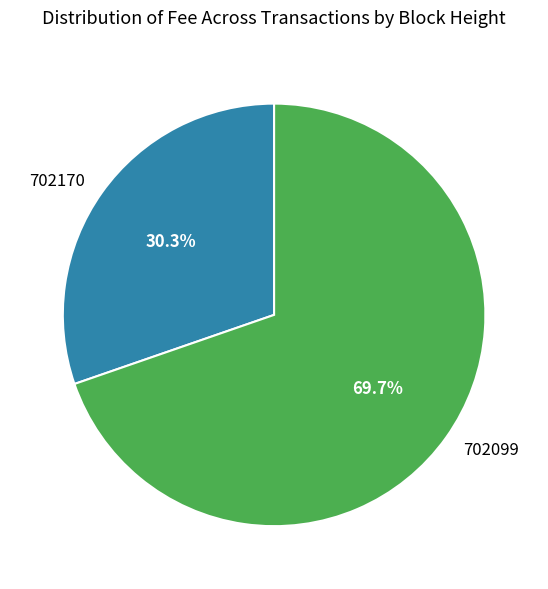

Do 702170 and 702099 together represent more than half of the pie?

Yes